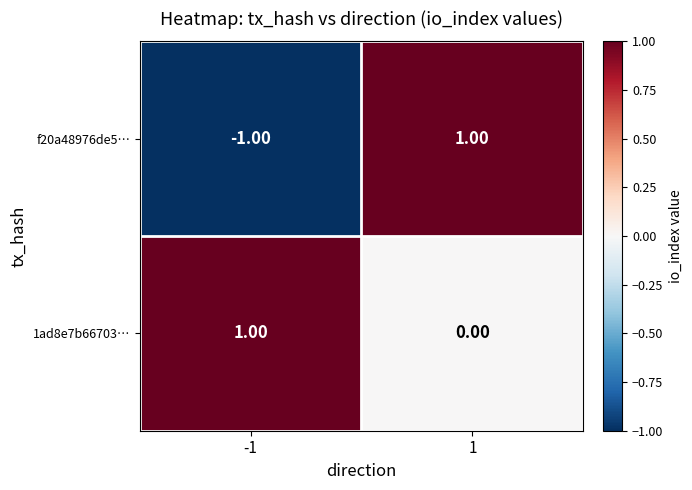

List the series in order of their overall mean, highest first.

1ad8e7b66703…, f20a48976de5…